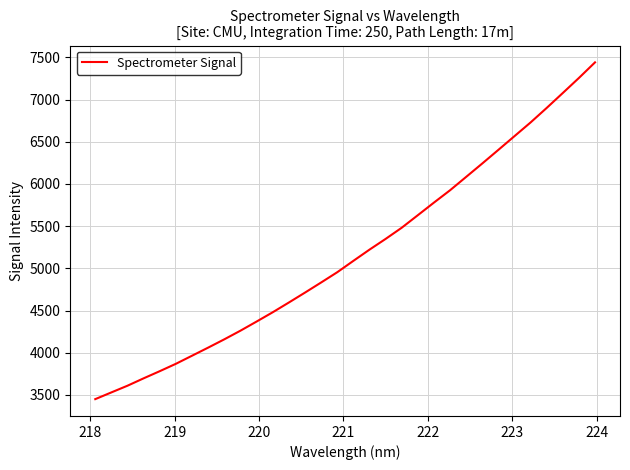

Reading left to right, transcribe all the data shown in this chart.

3450.8	3530.7	3610.1	3697.6	3782.4	3869.8	3965.5	4061.4	4159.6	4262.0	4370.0	4480.1	4595.4	4712.9	4832.6	4954.1	5088.7	5221.6	5348.7	5481.2	5629.8	5779.1	5925.2	6083.6	6242.4	6403.8	6566.4	6728.6	6900.6	7077.3	7255.4	7440.1